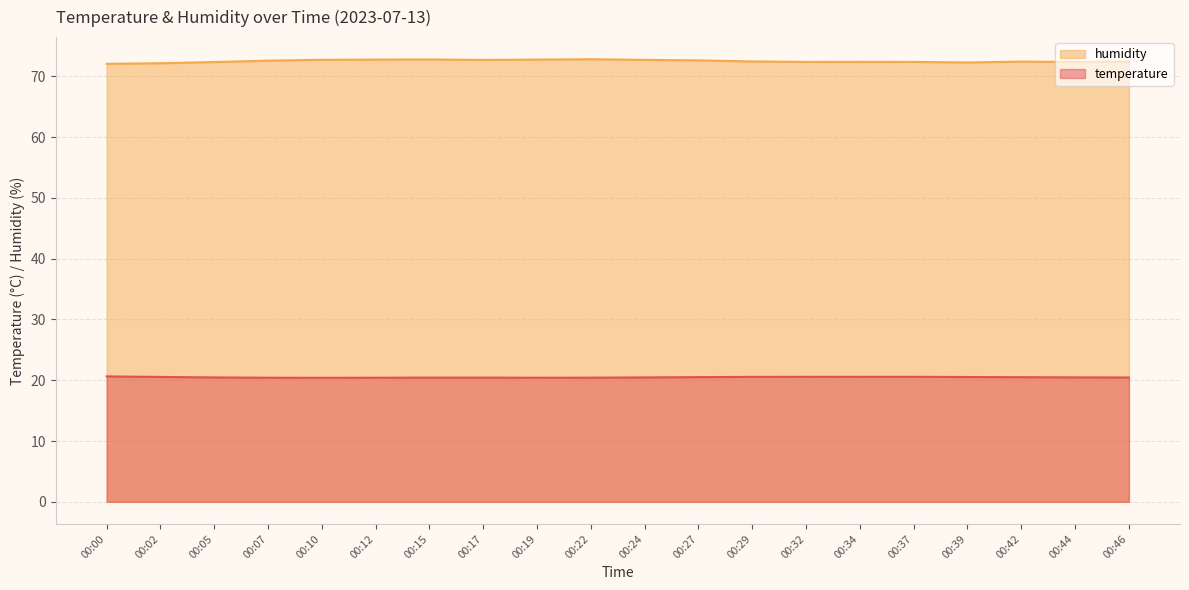

Is the value of humidity at 00:27 greater than the value of temperature at 00:27?

Yes